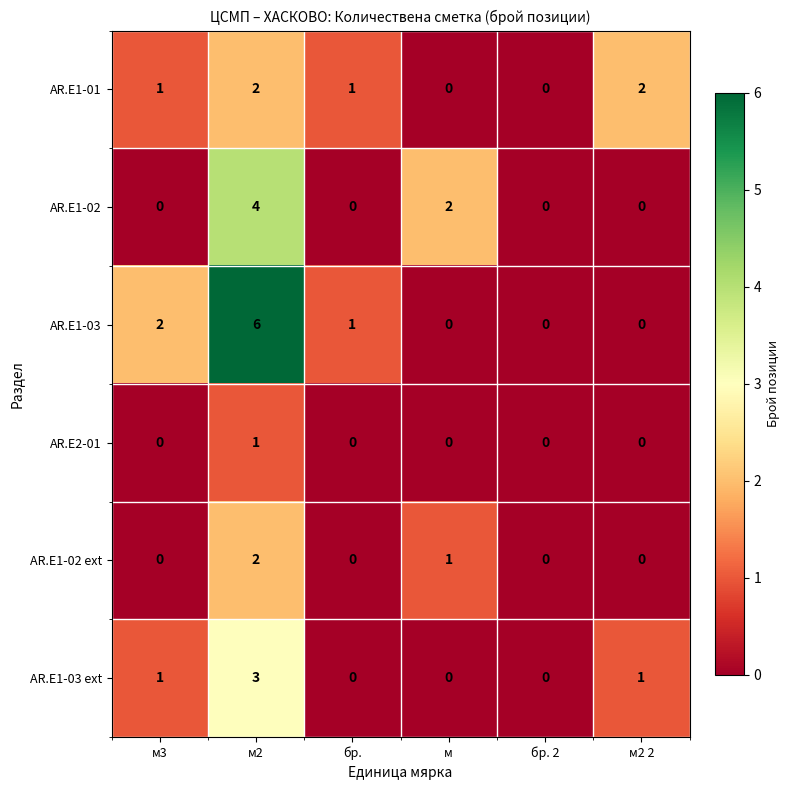

At which category is the sum across all series the highest?

м2